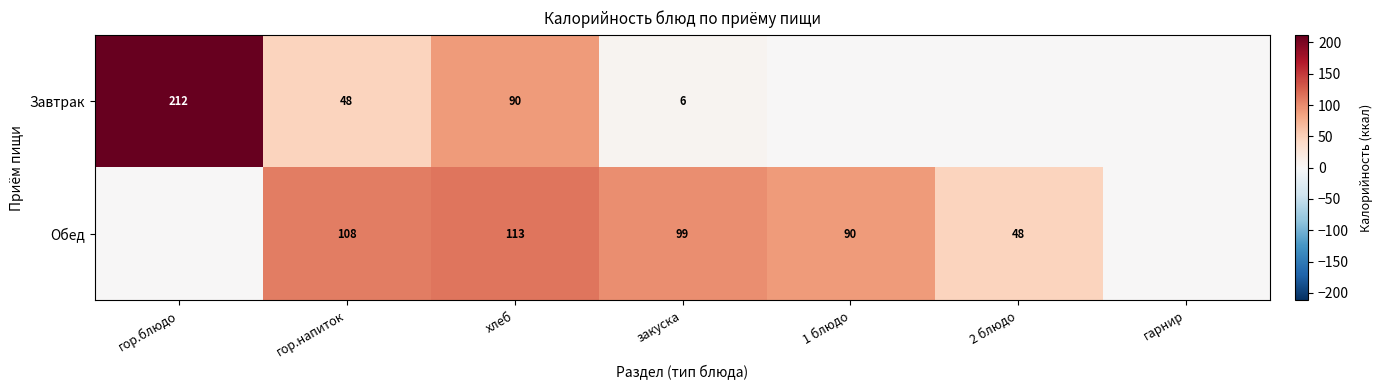

Which has a higher value, гор.блюдо or 2 блюдо?

гор.блюдо